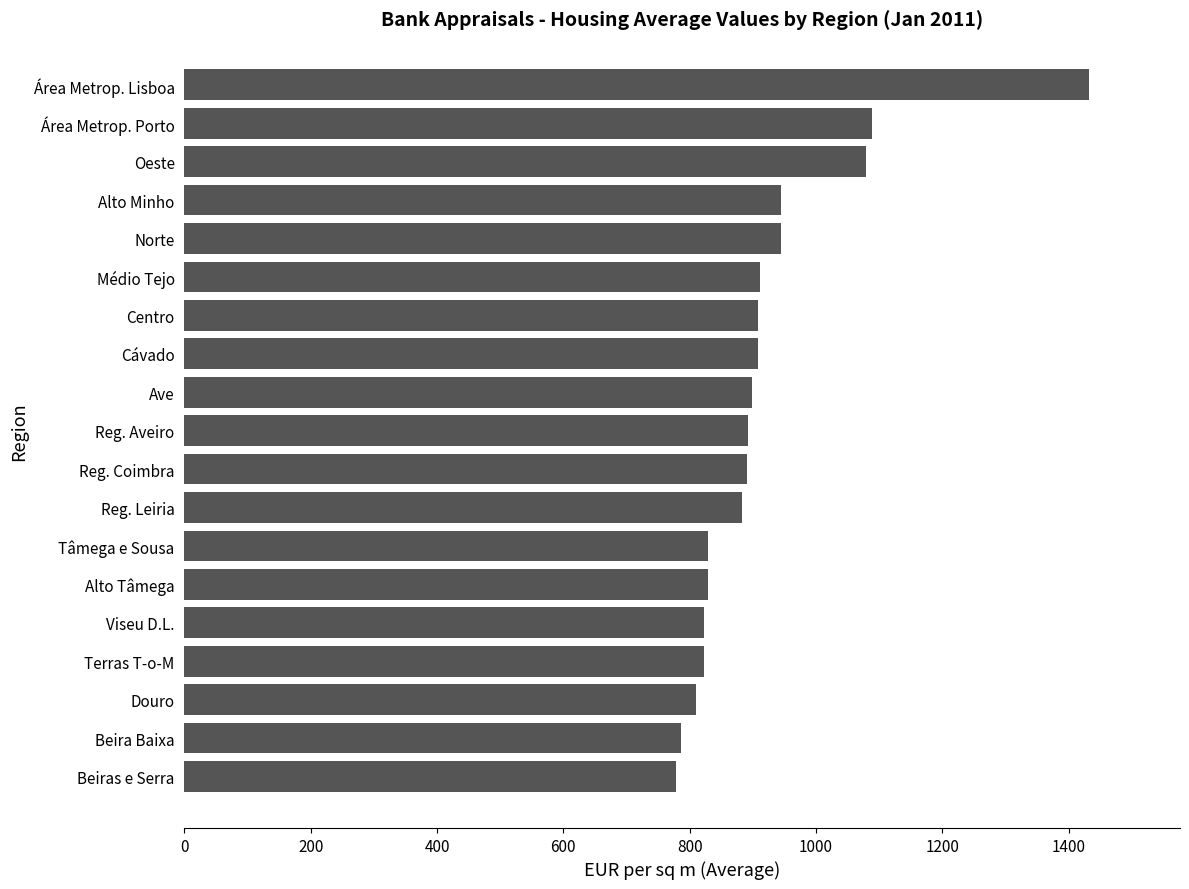

Between Área Metrop. Porto and Terras T-o-M, which is larger?

Área Metrop. Porto